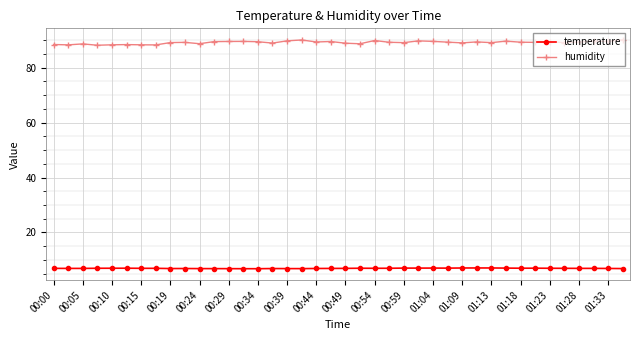

What is the sum of all humidity values?

3565.8